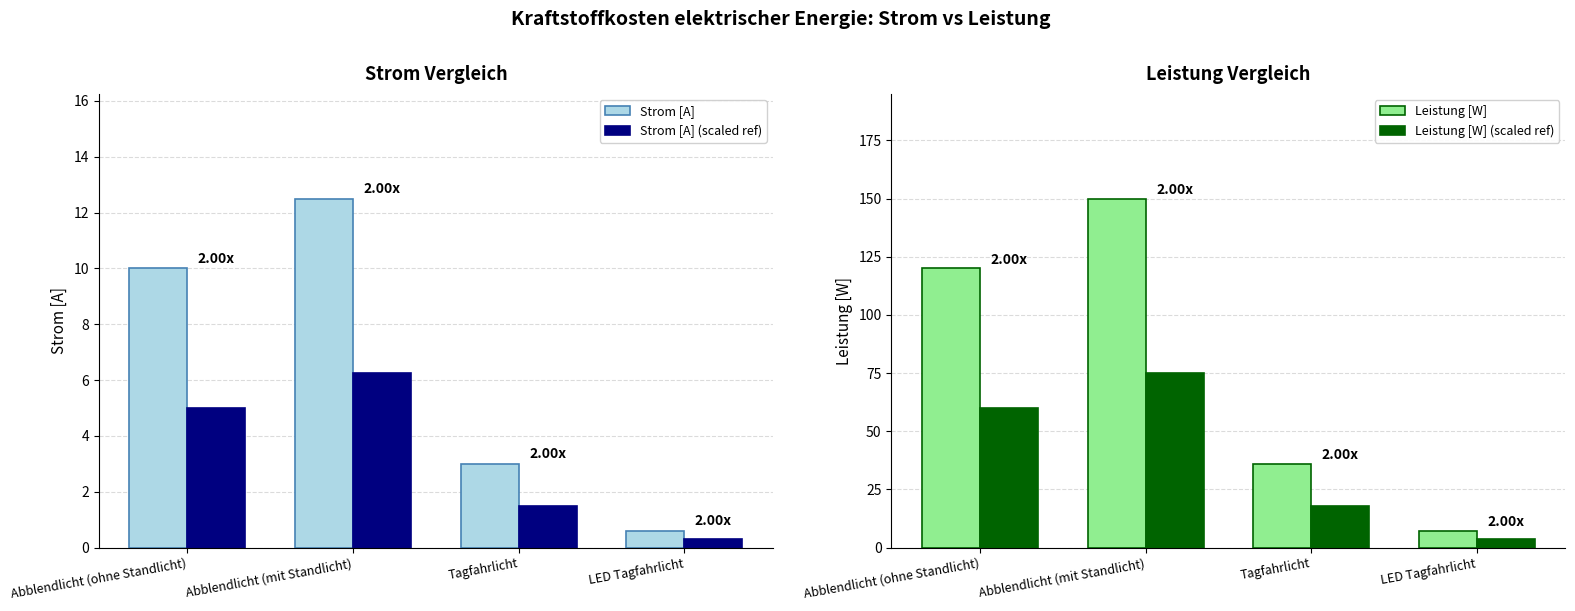

Is the value of Strom [A] at Tagfahrlicht greater than the value of Strom [A] (scaled ref) at LED Tagfahrlicht?

Yes